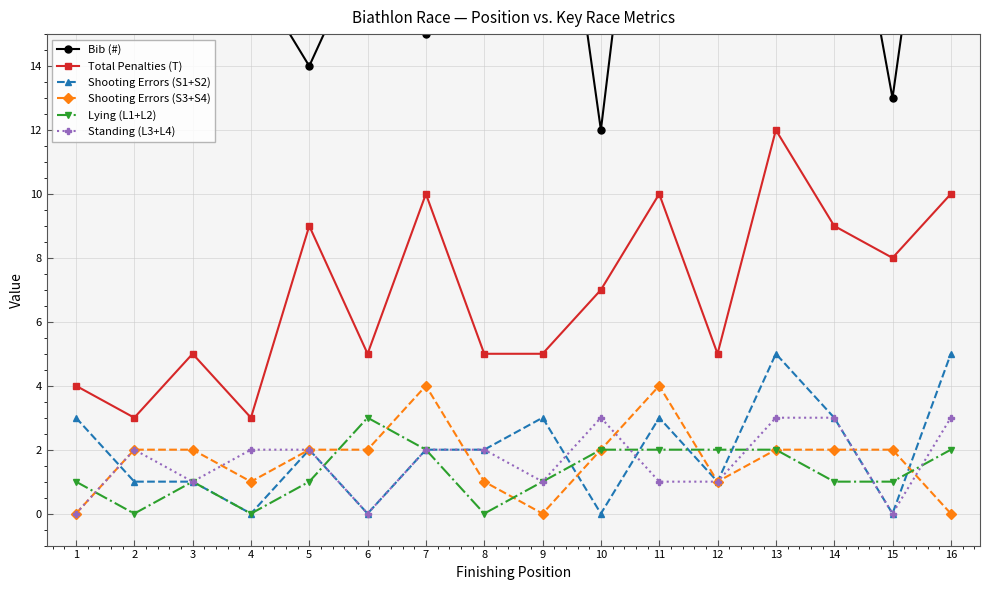

What is the difference between the second highest and second lowest values in the Shooting Errors (S1+S2) series?

5